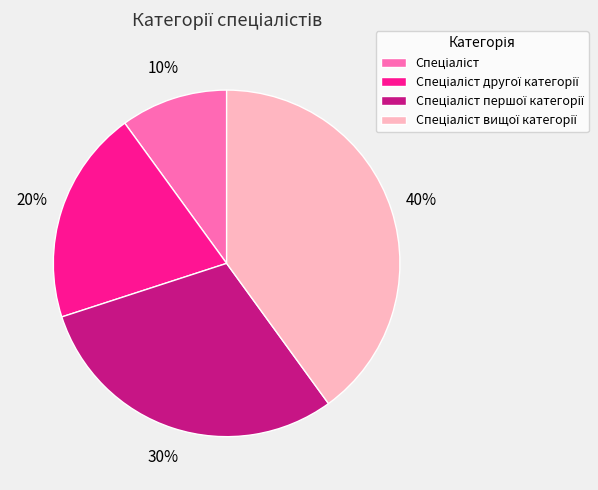

To the nearest percent, what is the difference between the largest and smallest slice percentages?

30%